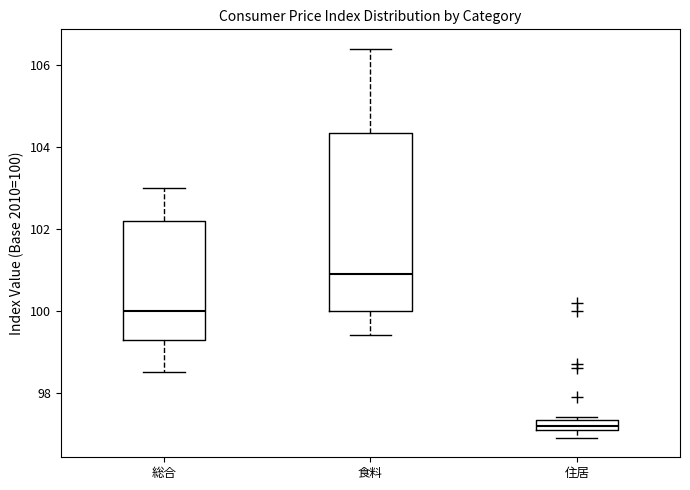

Which box's median line is the highest?

食料